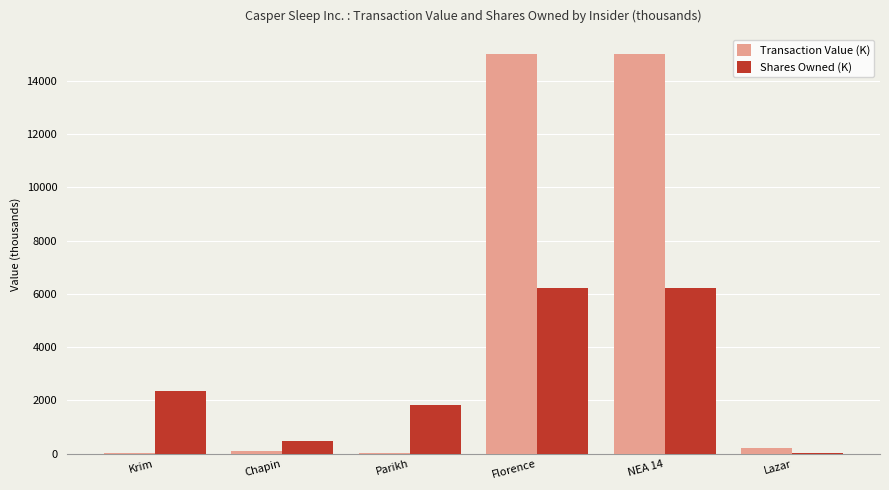

The value of Shares Owned (K) at Parikh is 720.1. True or false?

False